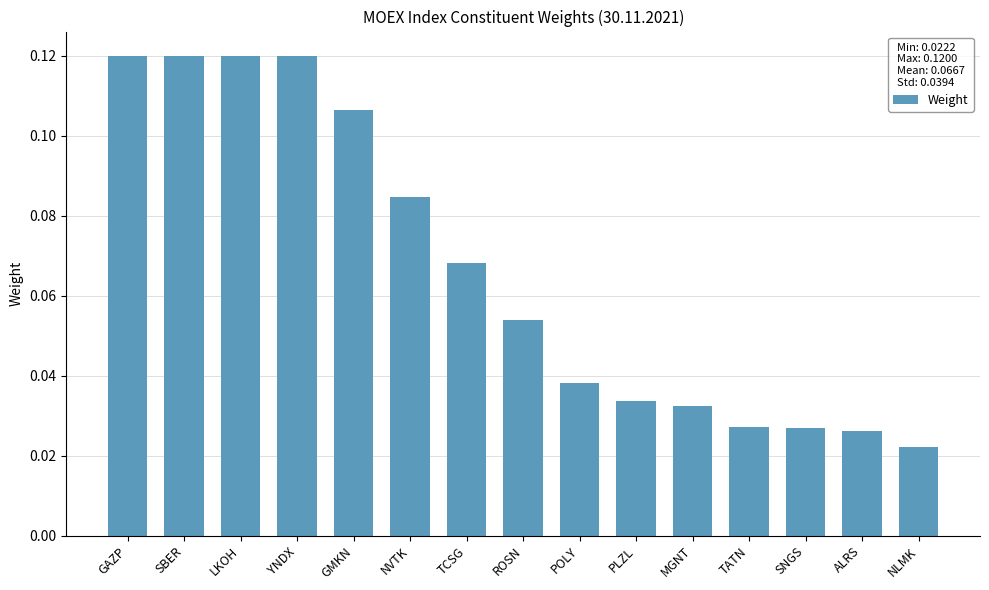

The chart shows a value of 0.0 at TCSG. True or false?

False